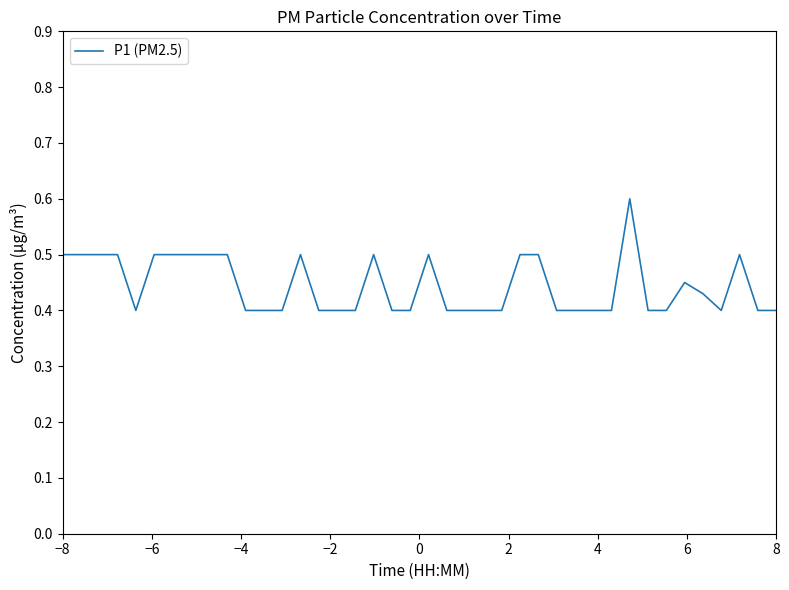

What is the greatest value displayed?

0.6